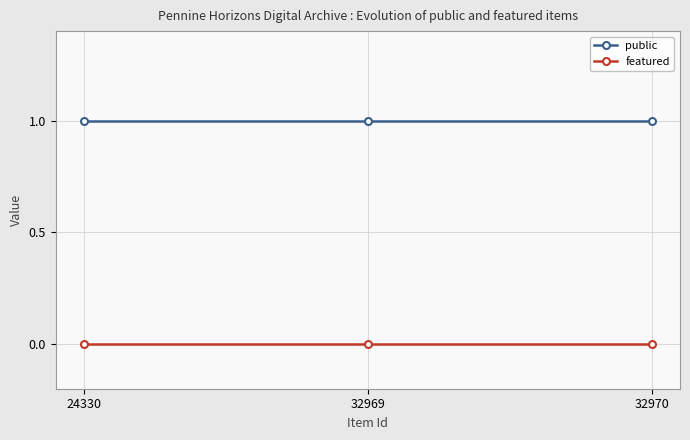

How many lines are shown in the chart?

2